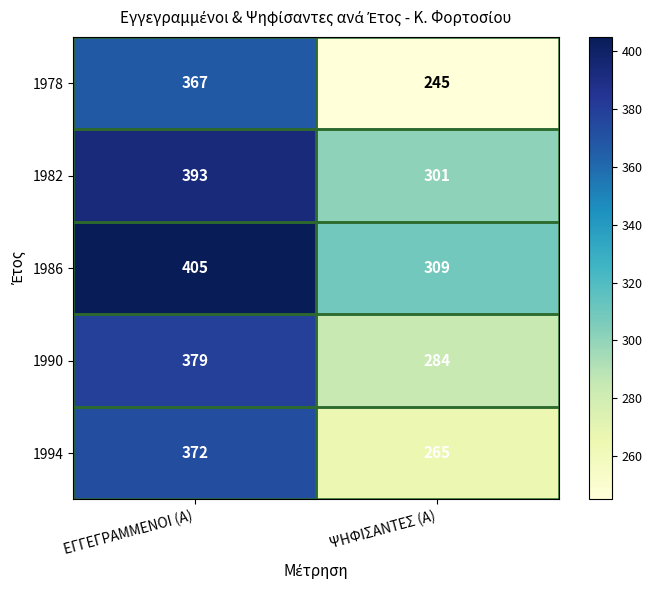

Which series has the largest total across all categories?

1986